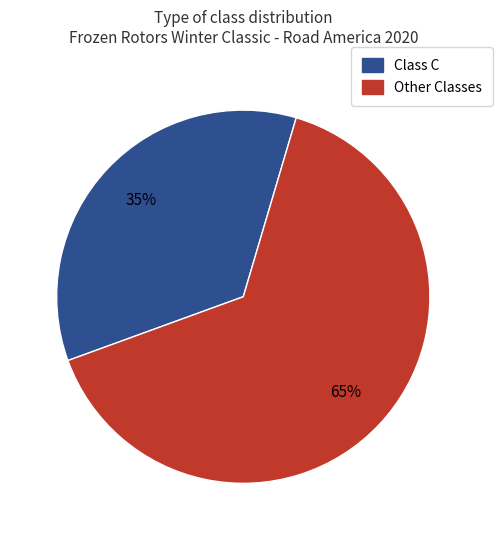

To the nearest percent, what is the difference between the largest and smallest slice percentages?

30%